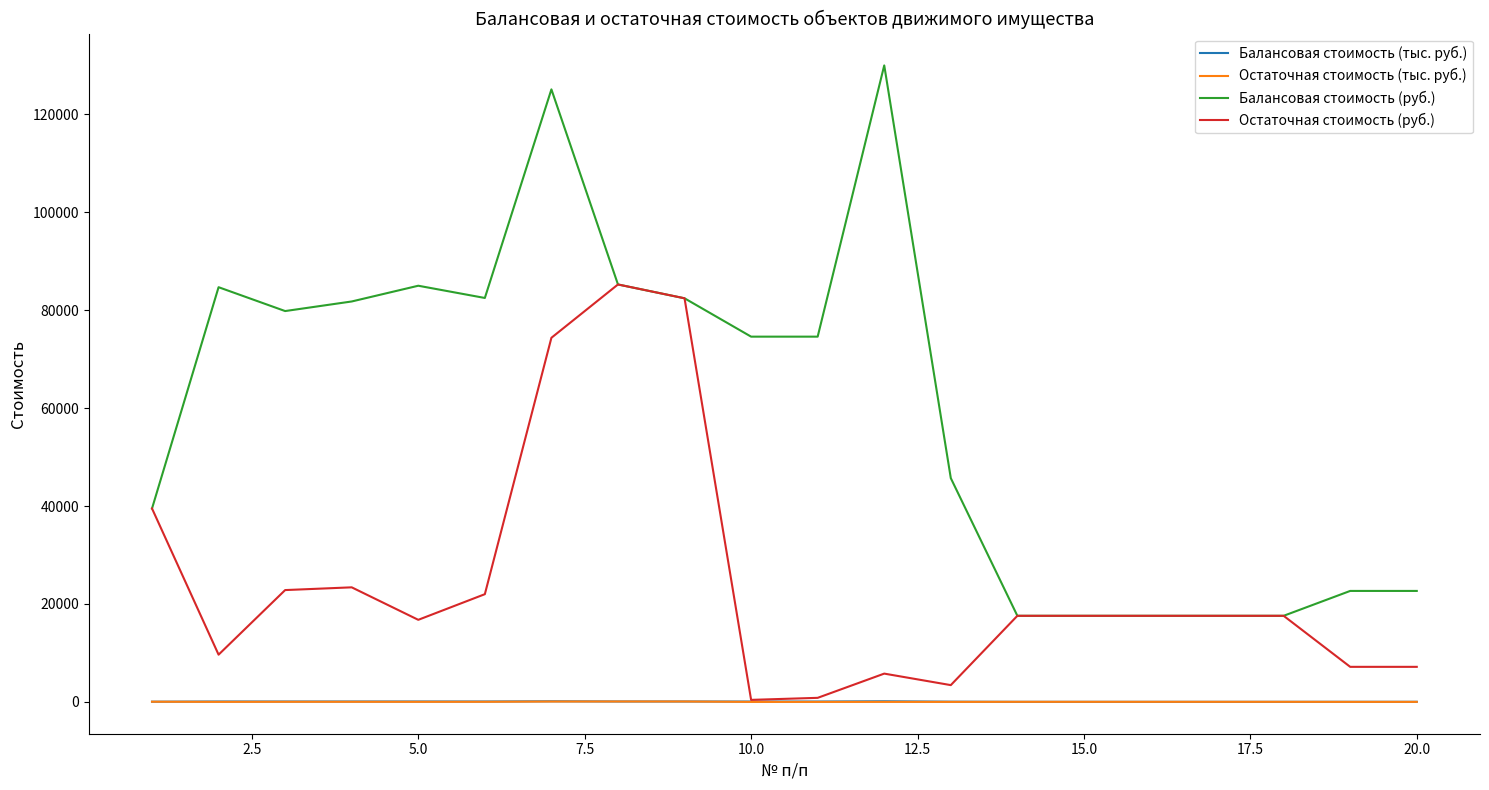

True or false: Балансовая стоимость (тыс. руб.) and Балансовая стоимость (руб.) intersect in this chart.

False